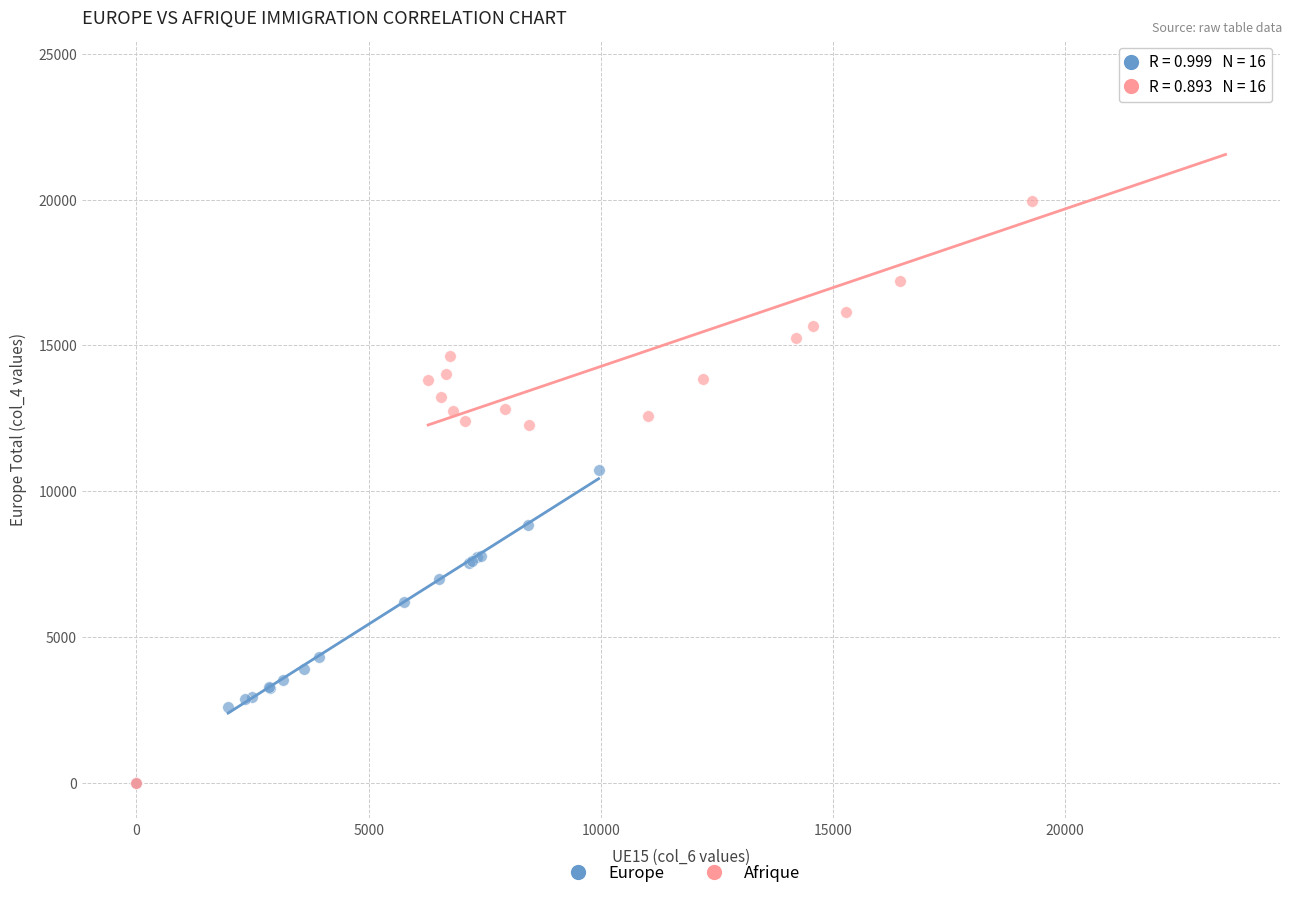

Which series has the largest Y range (max minus min)?

Afrique